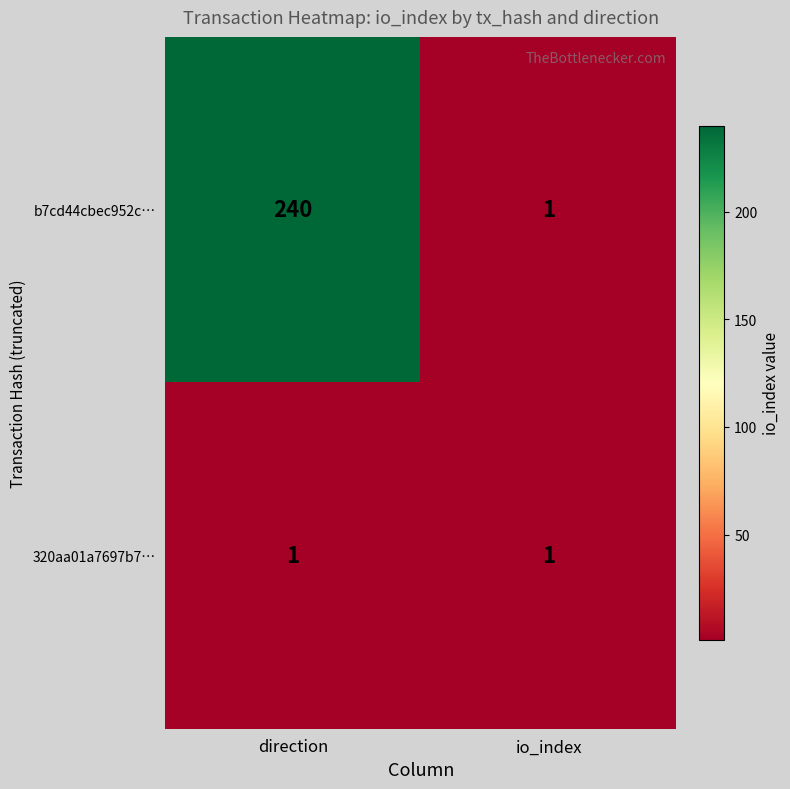

Which series has the widest spread of values?

b7cd44cbec952c…